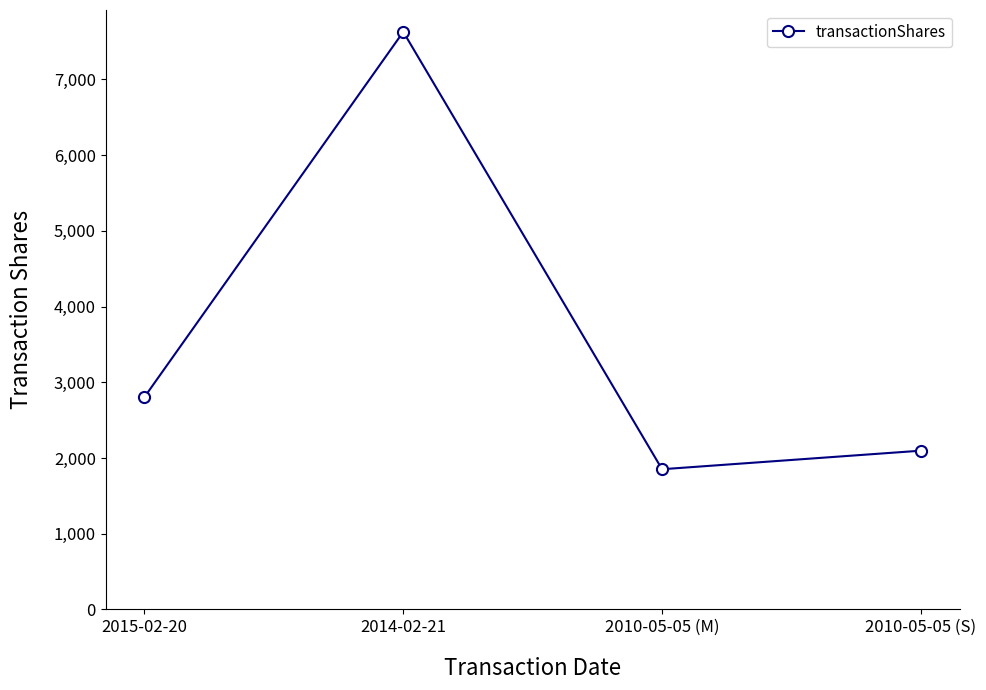

How many values are below 2806?

2